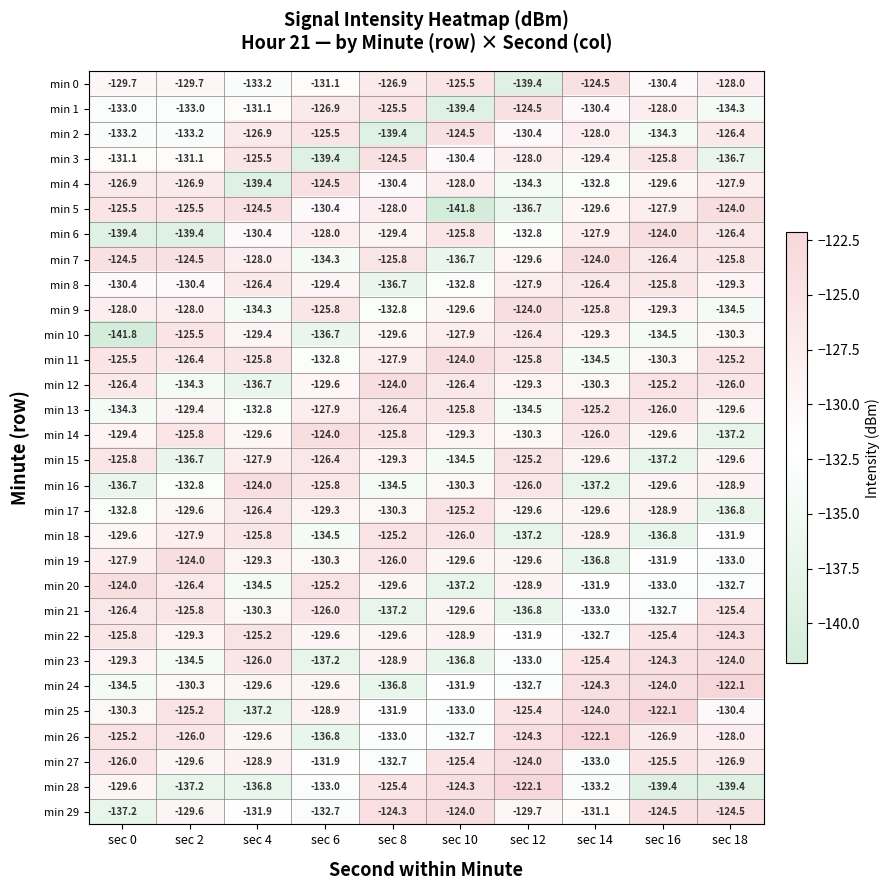

What is the highest value of the min 1 series?

-124.5